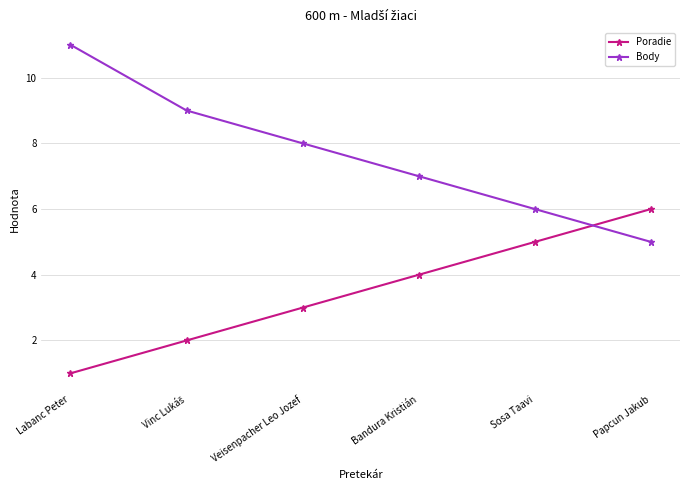

List the series in order of their peak value, highest first.

Body, Poradie